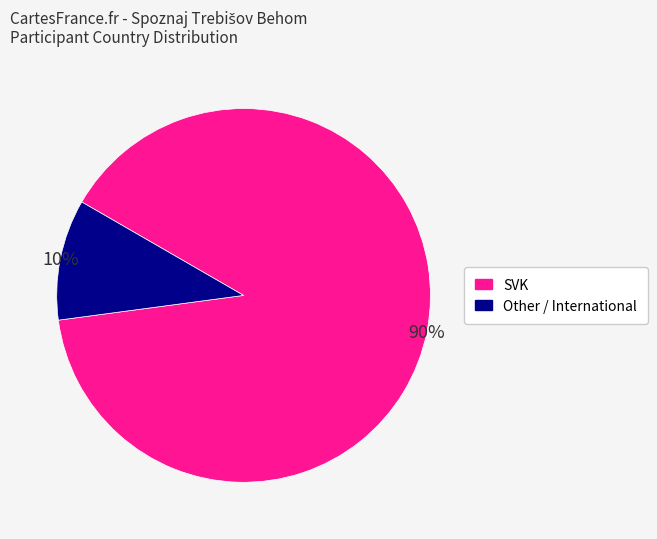

Which has a higher value, SVK or Other / International?

SVK